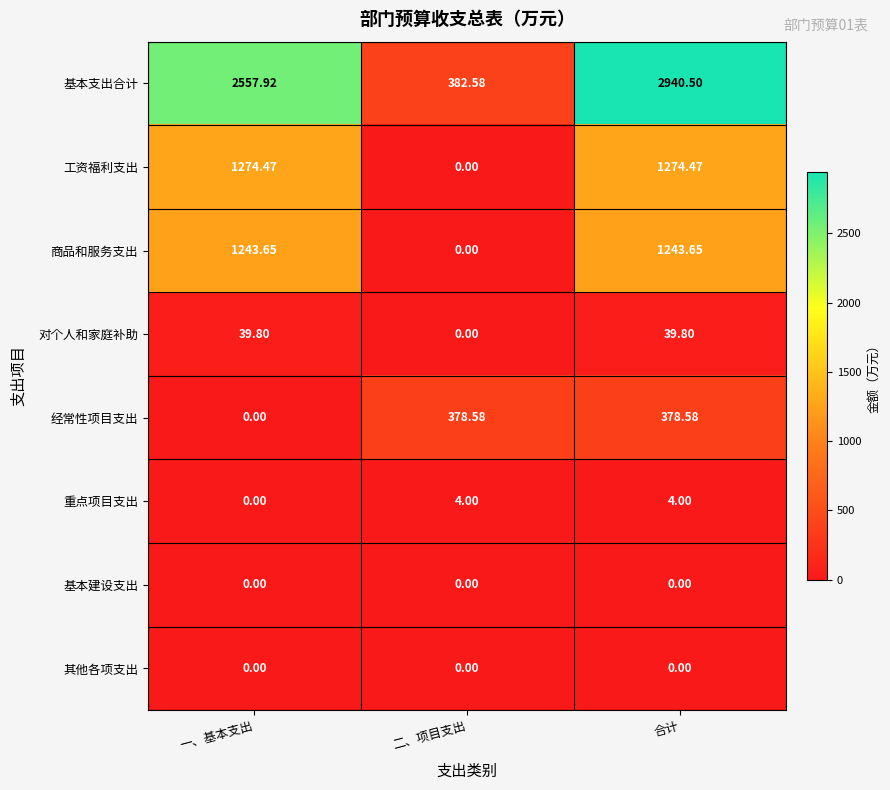

At which category is the sum across all series the highest?

合计